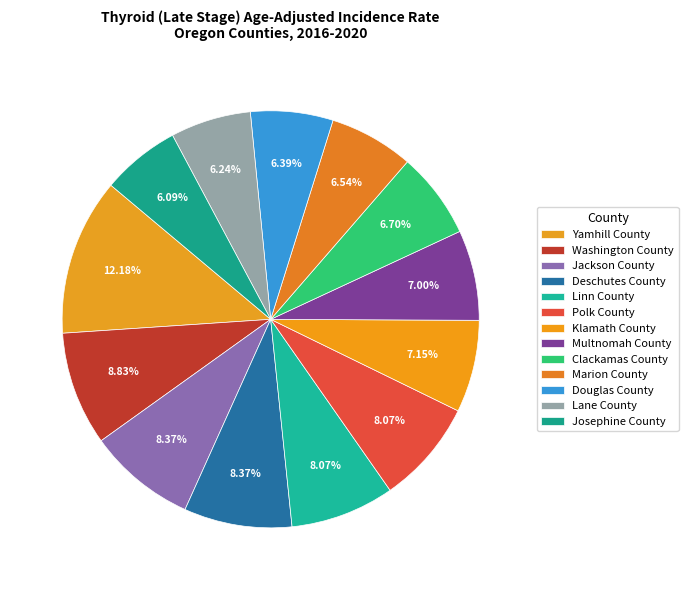

Is it true that Josephine County is 6% of the pie?

True